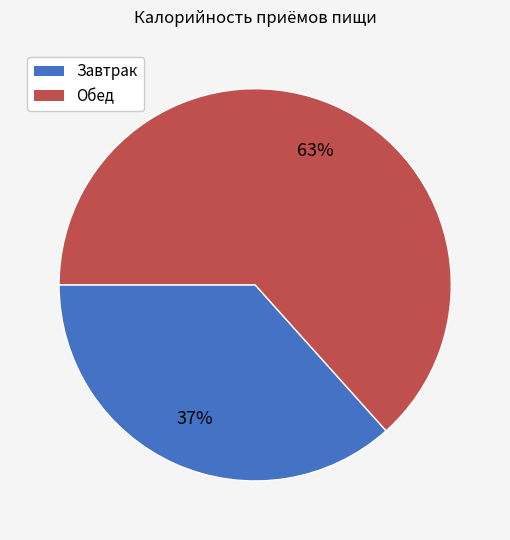

To the nearest percent, what is the average slice percentage?

50%